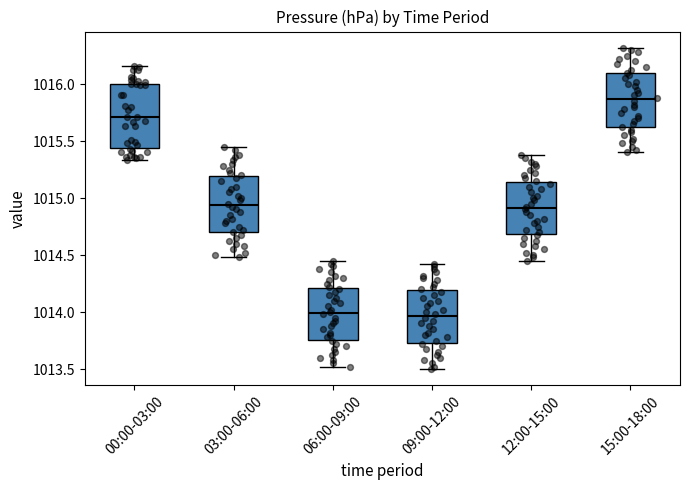

Where is the upper edge of the box for 12:00-15:00 on the y-axis? The values are not printed on the chart, so give them approximately, as read against the axis.

1015.15